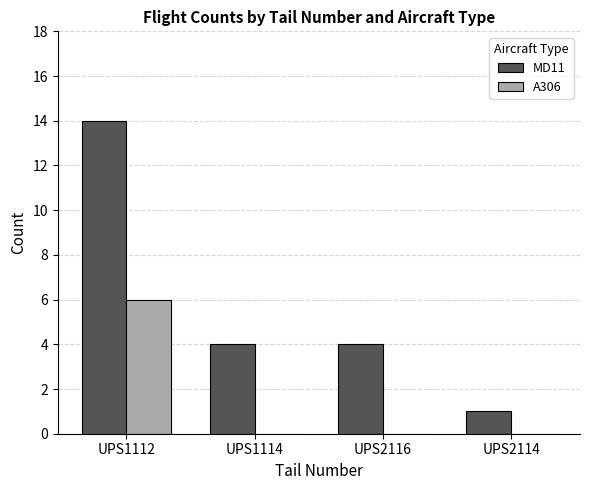

Is the value of MD11 at UPS2116 greater than the value of A306 at UPS2114?

Yes